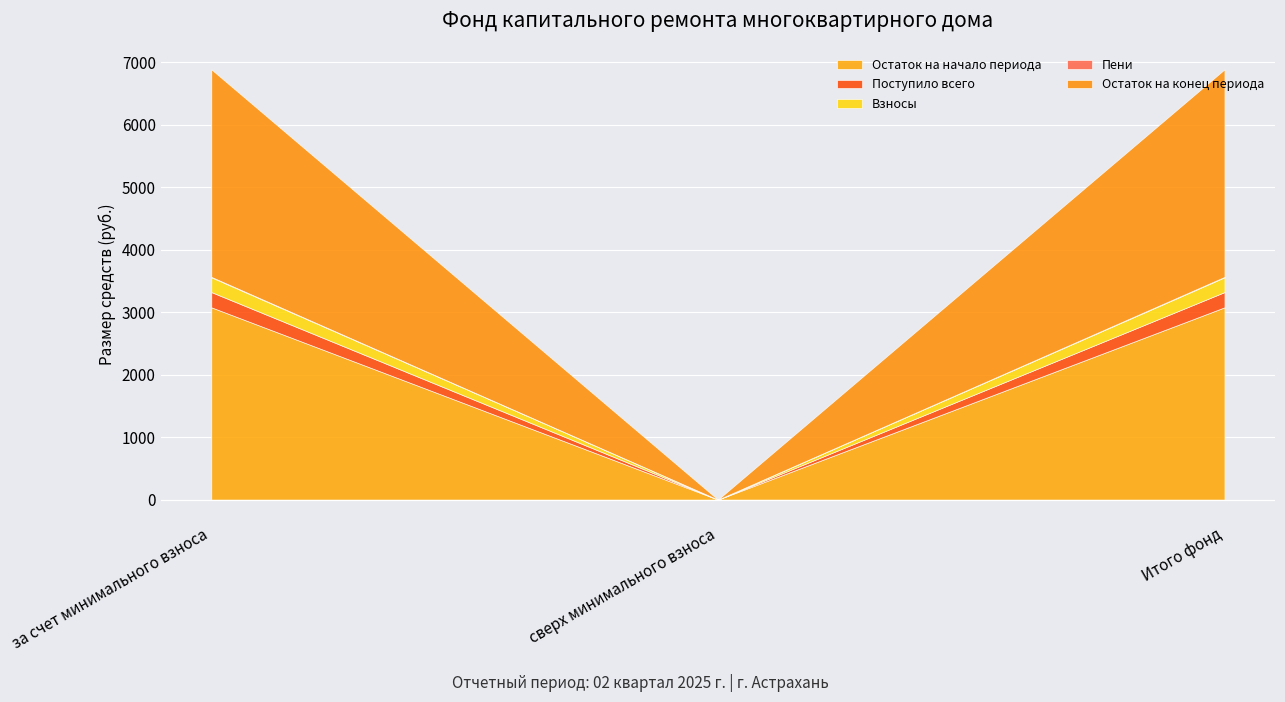

Is it true that Остаток на начало периода equals -1693.4 at сверх минимального взноса?

False